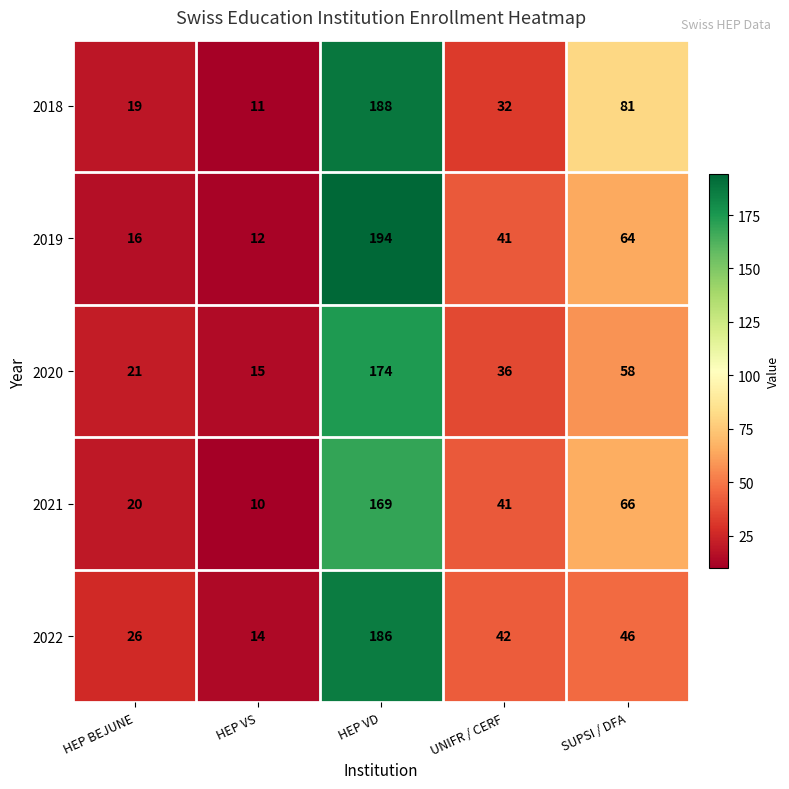

Which series has the widest spread of values?

2019